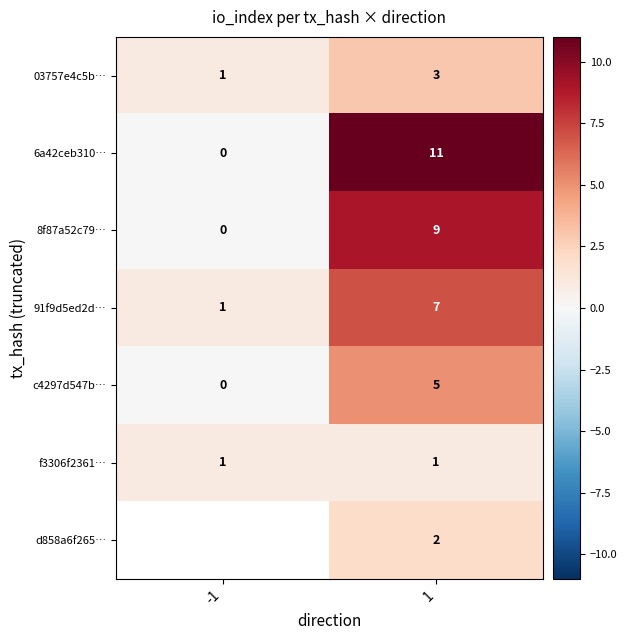

Which label corresponds to the largest value in the chart?

1